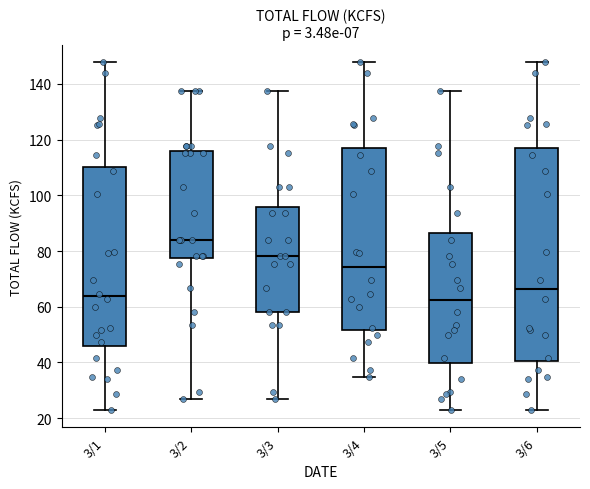

Which box has the highest median line?

3/2